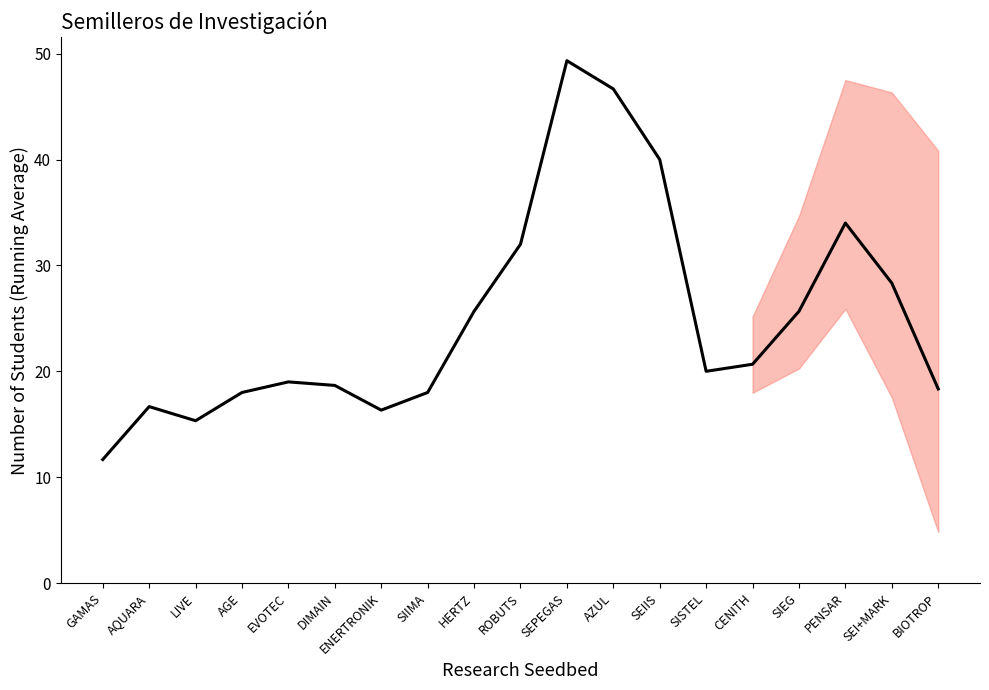

What is the difference between the second highest and second lowest values?

31.3